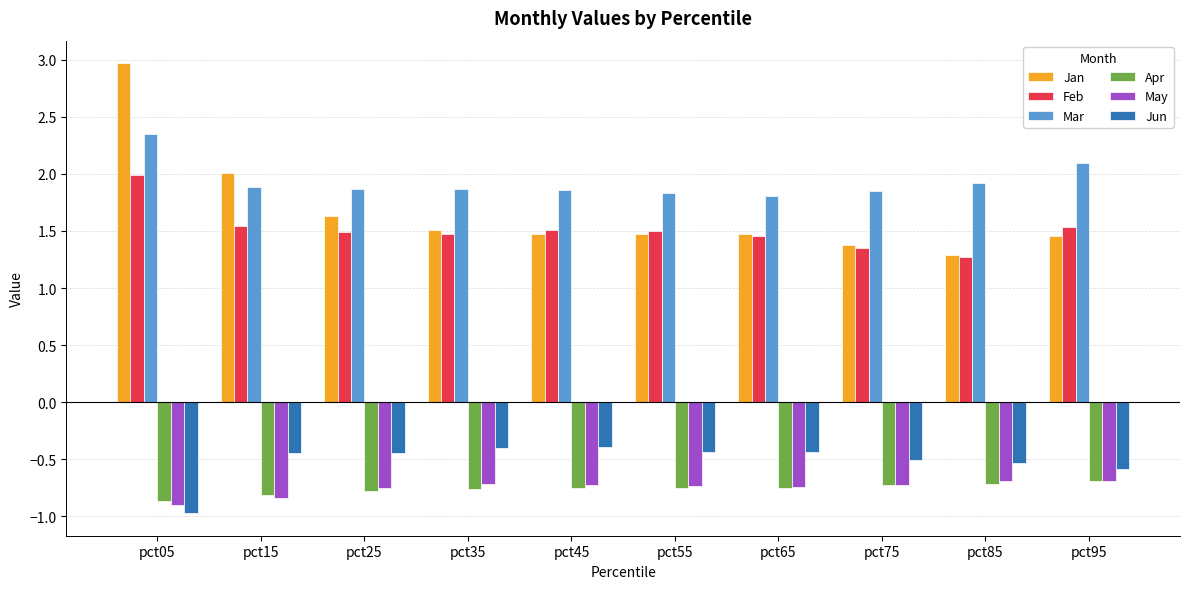

What is the greatest value displayed?

3.0